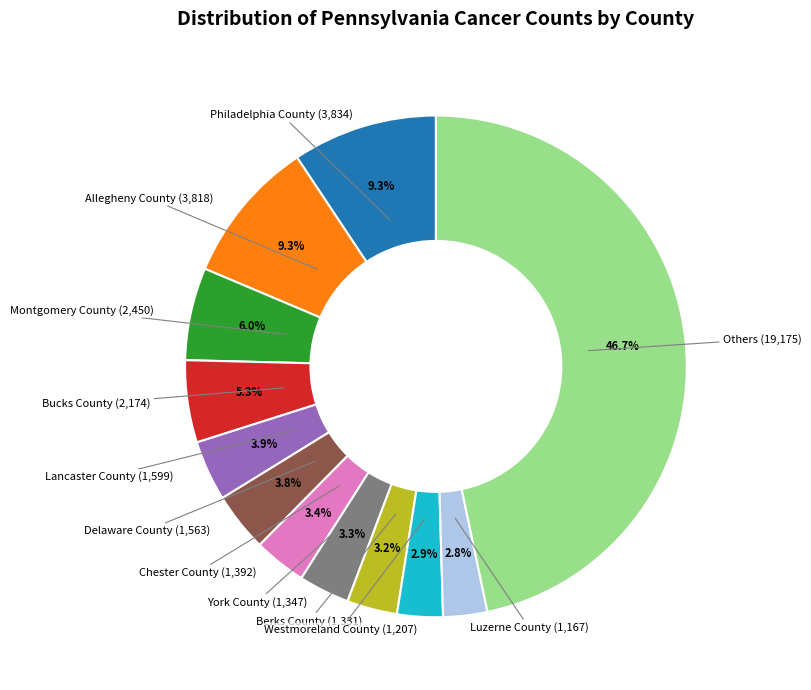

Is there any slice that represents more than half of the pie?

No